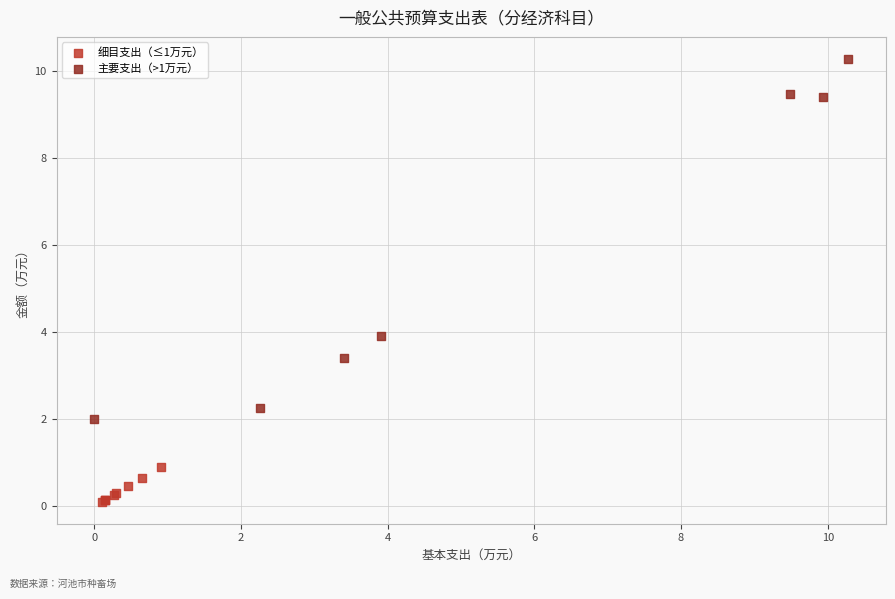

Which series contains the highest Y value?

主要支出（>1万元）